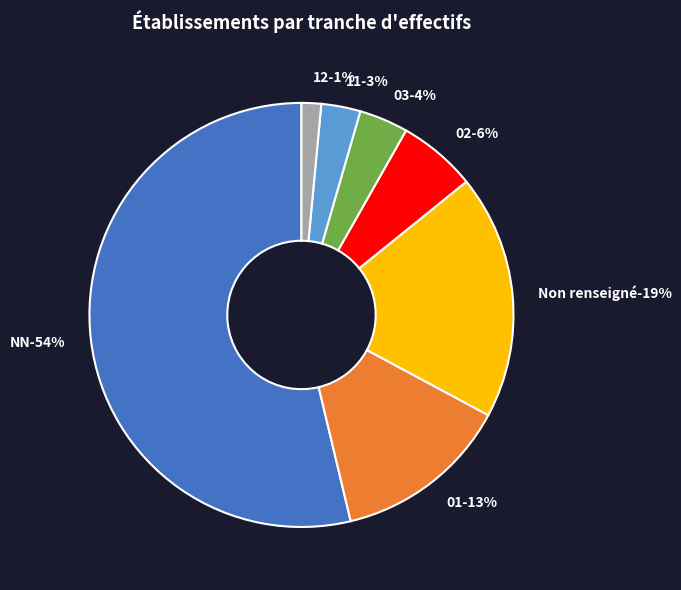

True or false: 32 accounts for 1% of the total.

False